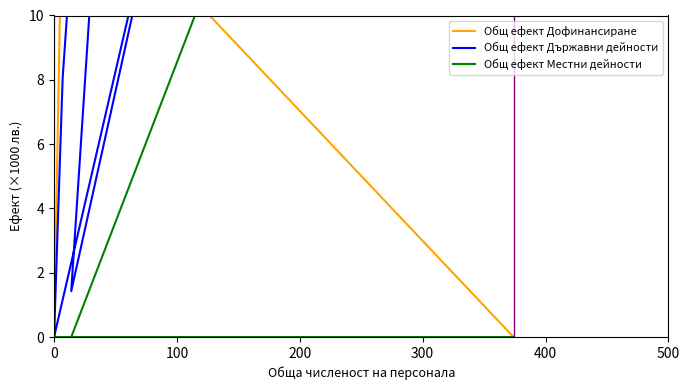

True or false: Общ ефект Държавни дейности has a value of 316.3 at 200.

False